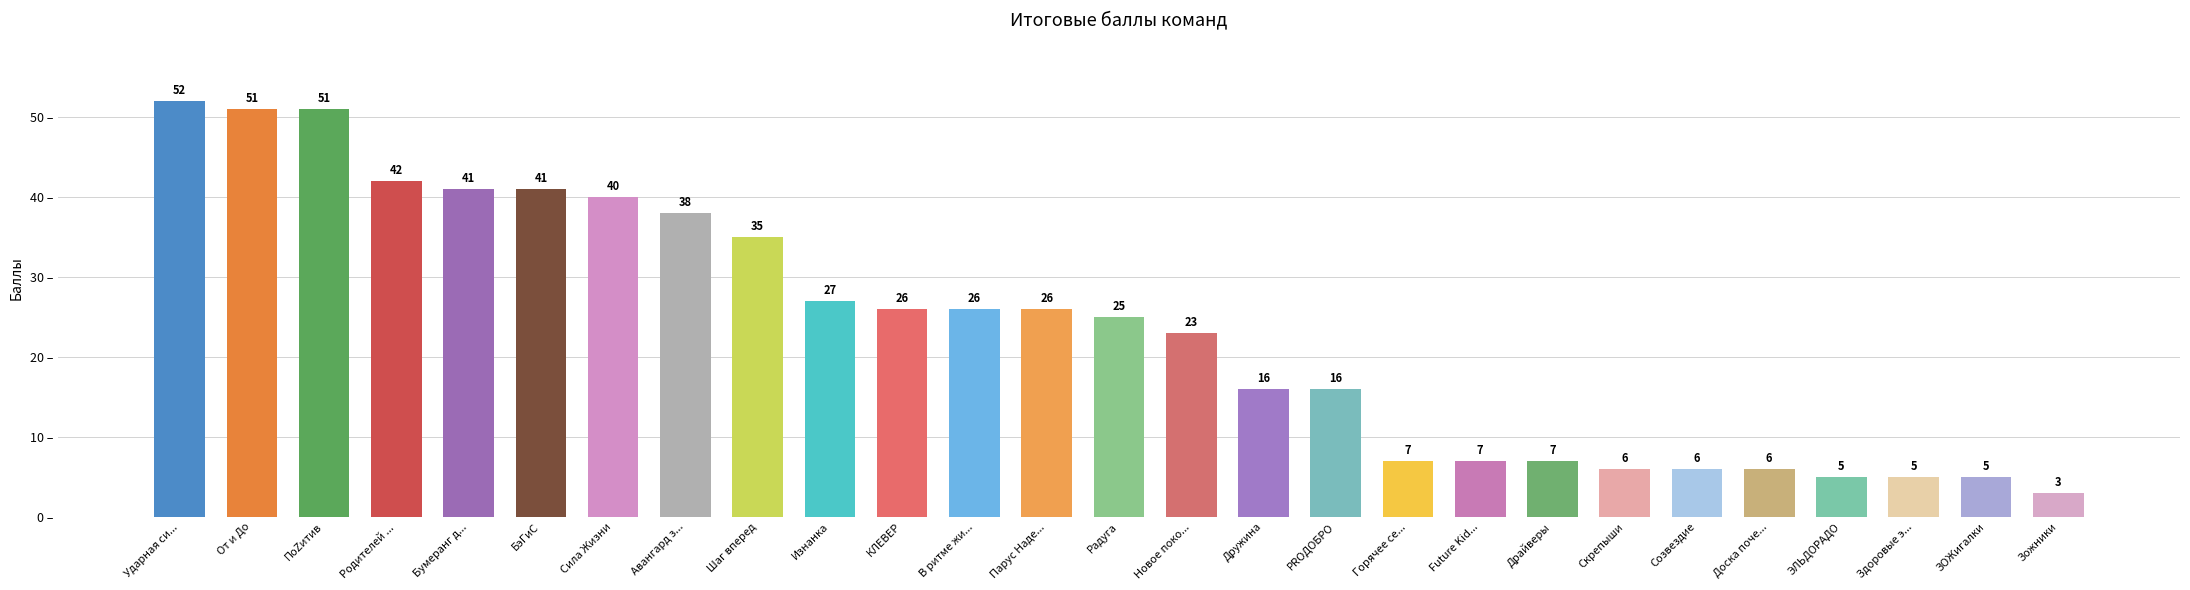

What position from the left is Горячее се...?

18